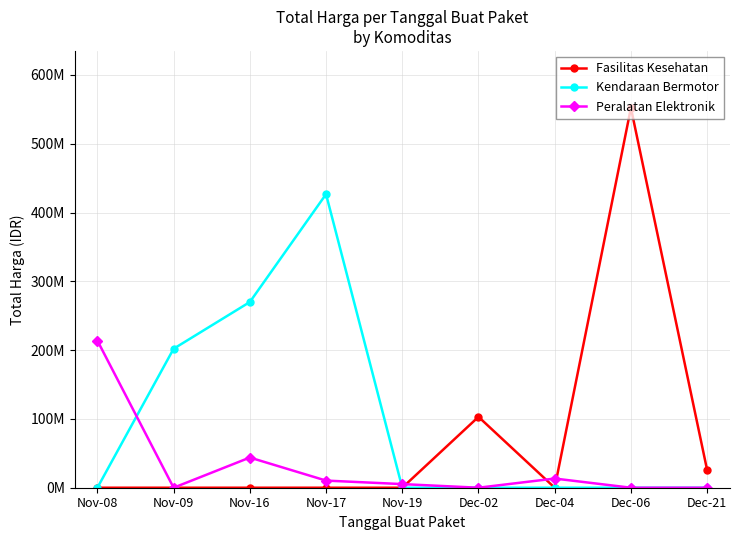

True or false: Fasilitas Kesehatan has a value of 0 at Nov-17.

True